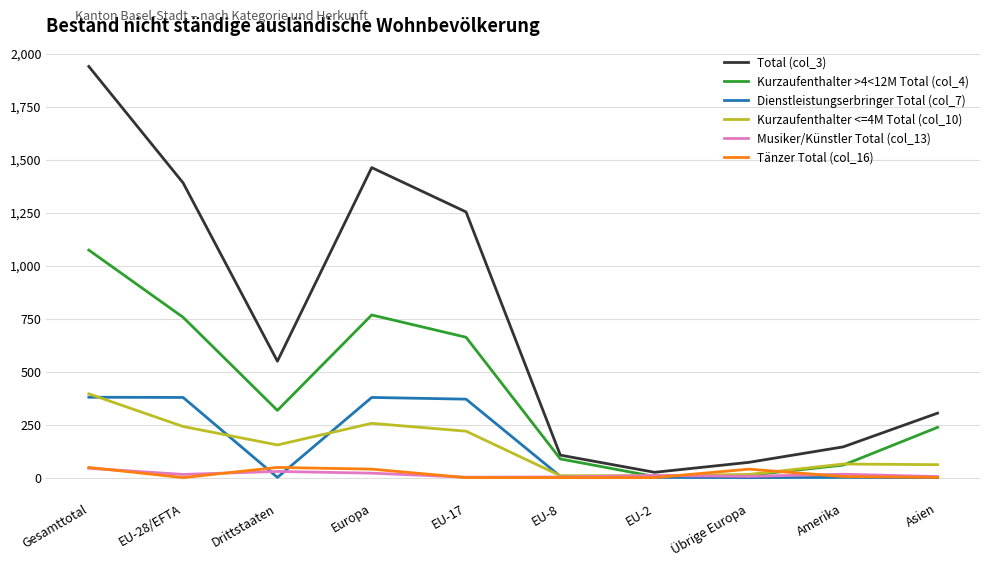

How many values in the Kurzaufenthalter >4<12M Total (col_4) series are below 317?

5